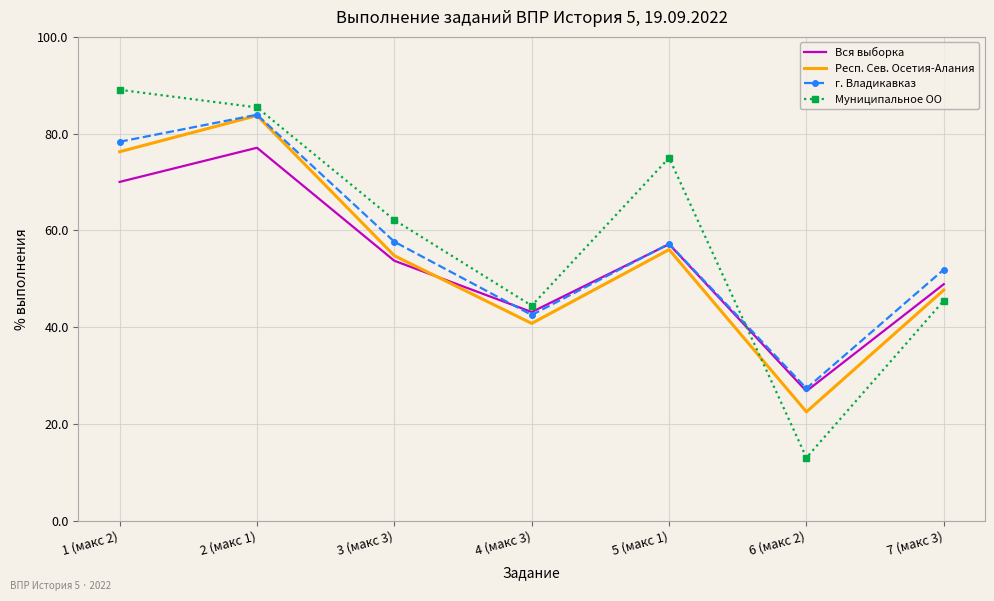

What is the difference between the highest and lowest values at 4 (макс 3)?

3.7